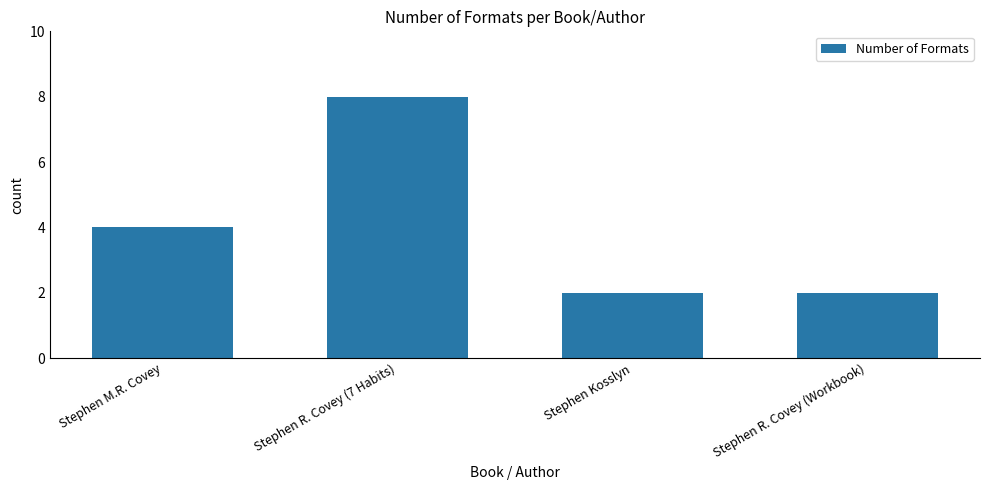

How many bars are there in total?

4